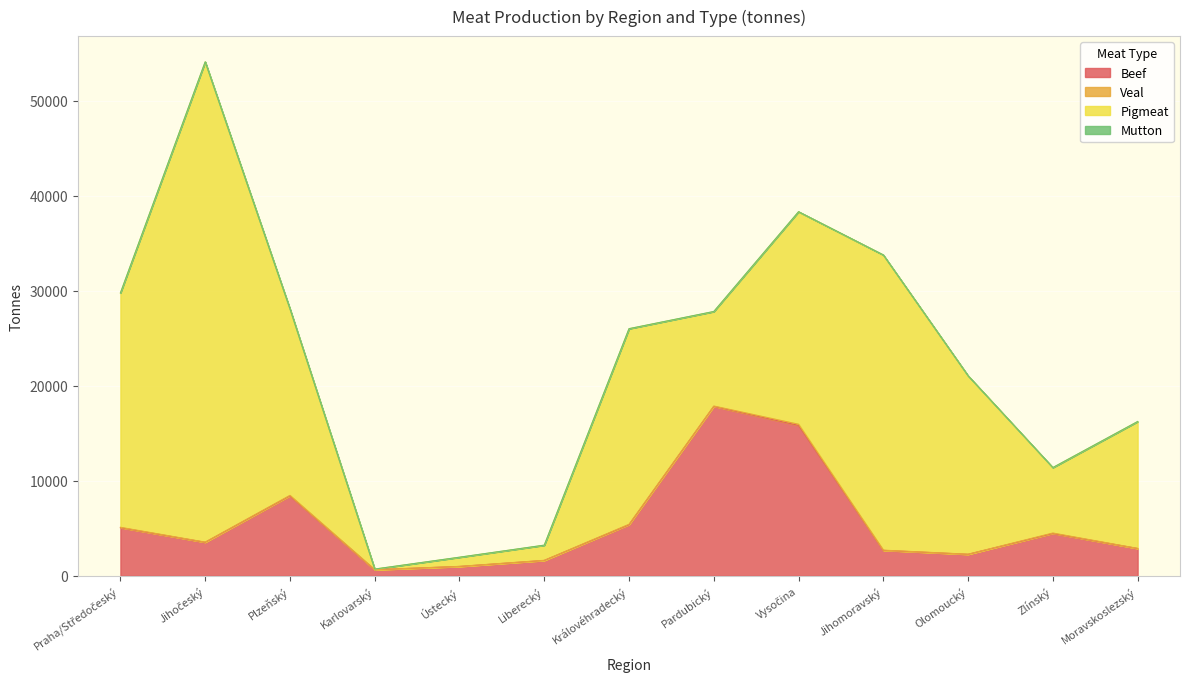

Rank the categories by Beef value from lowest to highest.

Karlovarský, Ústecký, Liberecký, Olomoucký, Jihomoravský, Moravskoslezský, Jihočeský, Zlínský, Praha/Středočeský, Královéhradecký, Plzeňský, Vysočina, Pardubický